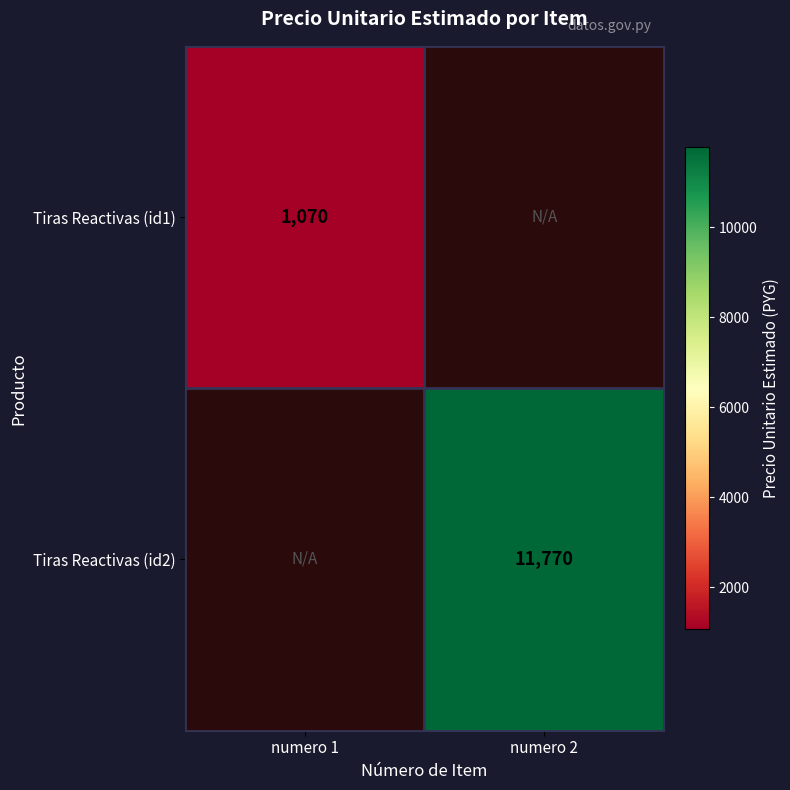

At which category does the chart reach its minimum across all series?

numero 1